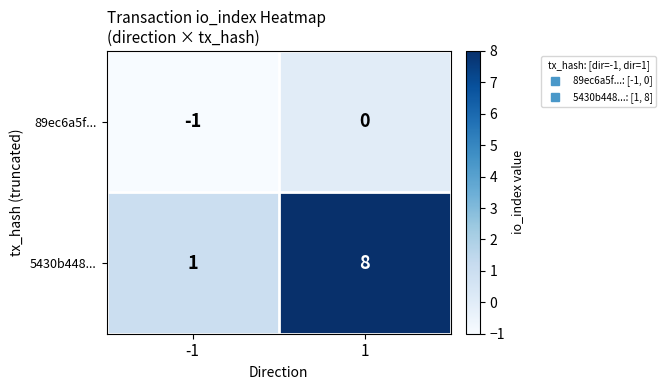

Which series has the widest spread of values?

5430b448...